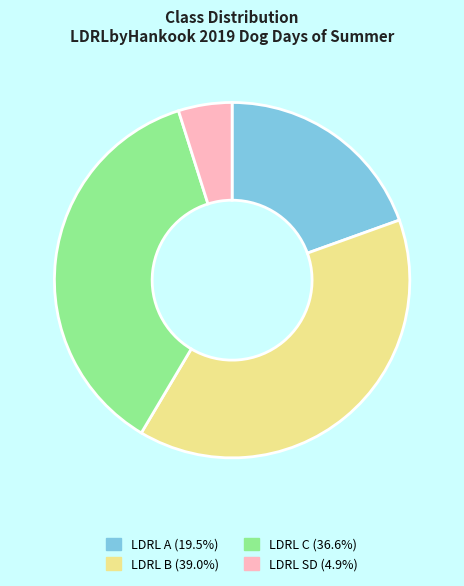

Does LDRL A (19.5%) account for over 50% of the chart?

No